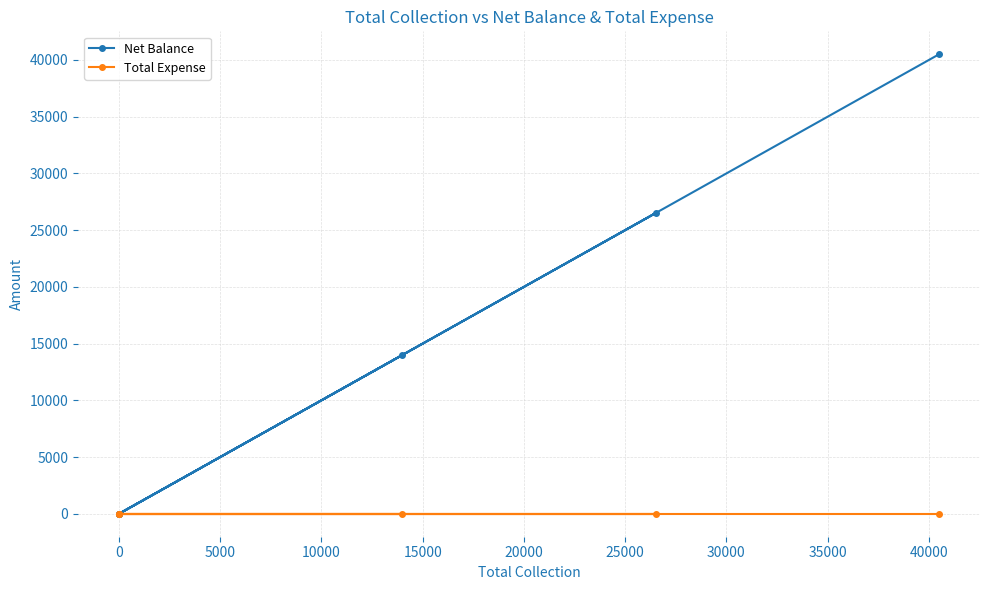

True or false: Total Expense has more than 2 interior local peaks.

False